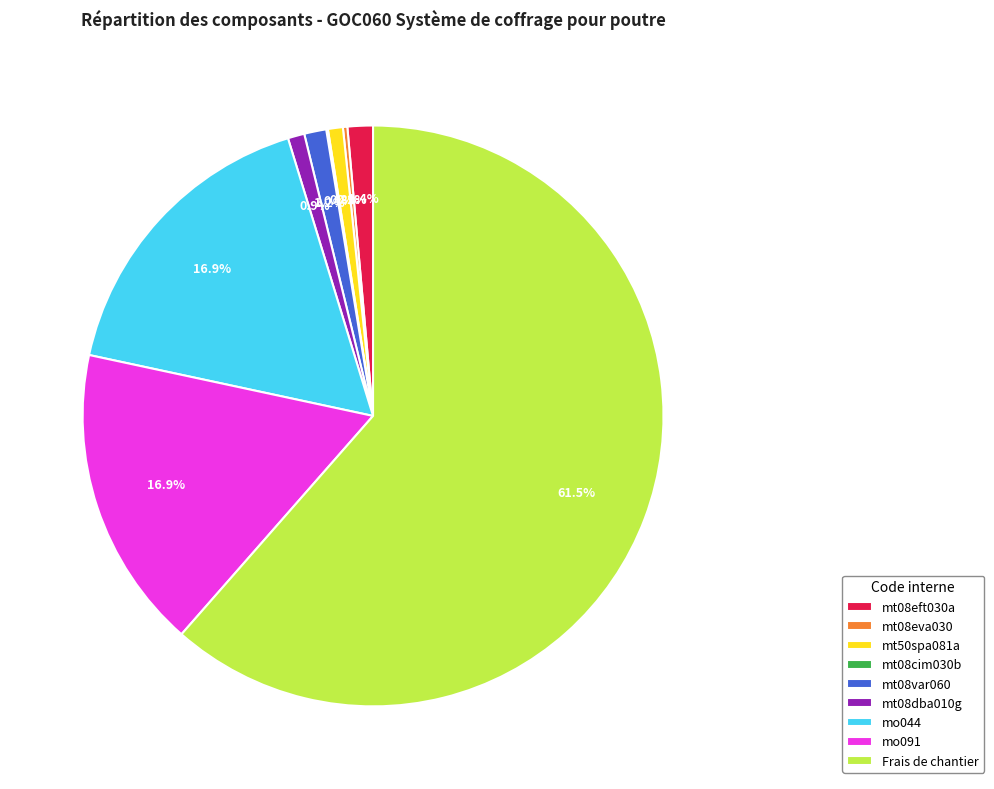

True or false: mt08dba010g accounts for 1% of the total.

True